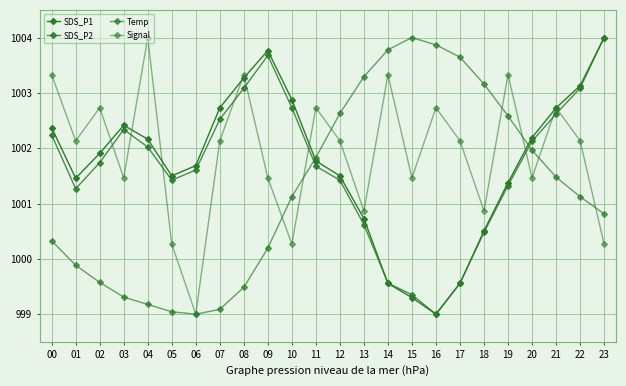

Is this an area chart (filled region under the line)?

No